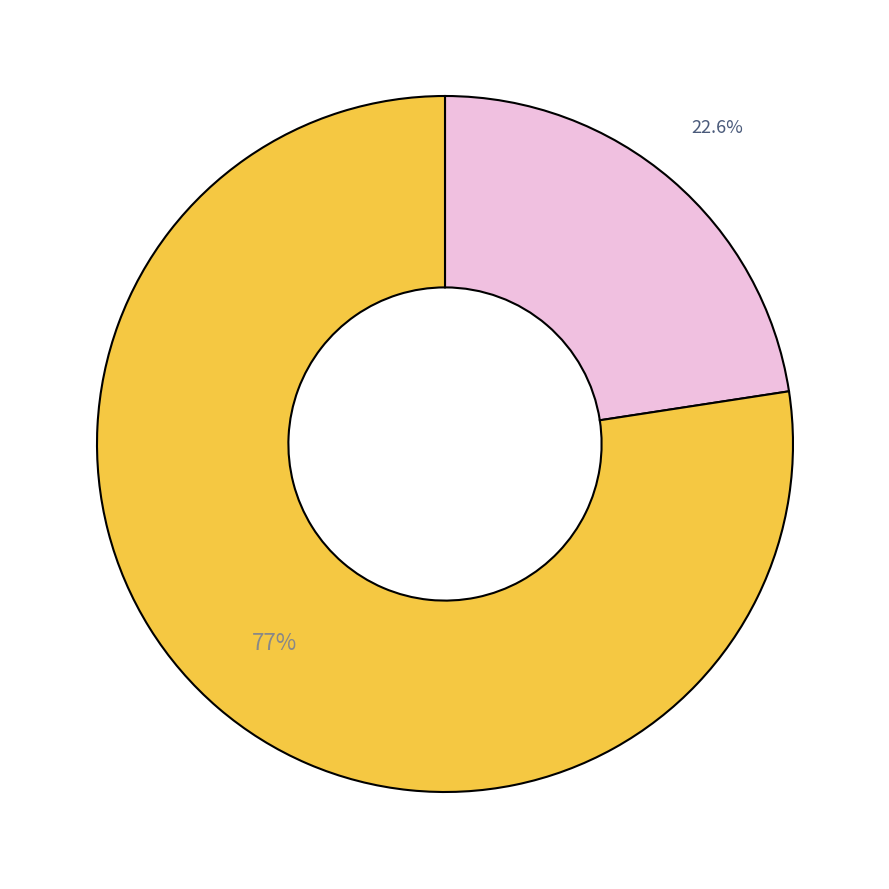

Is there any slice that represents more than half of the pie?

Yes